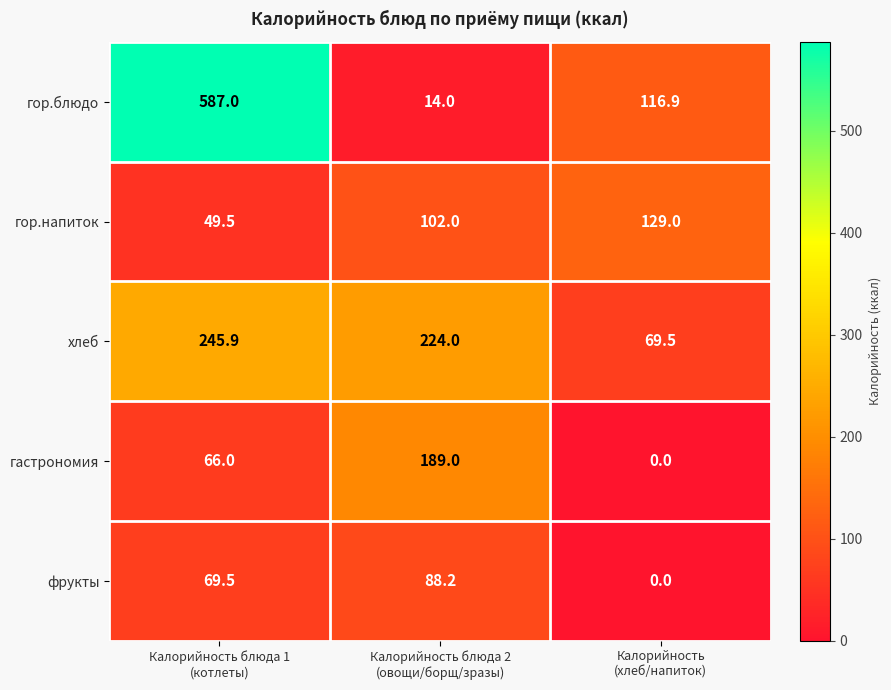

What is the sum of all гор.напиток values?

280.5